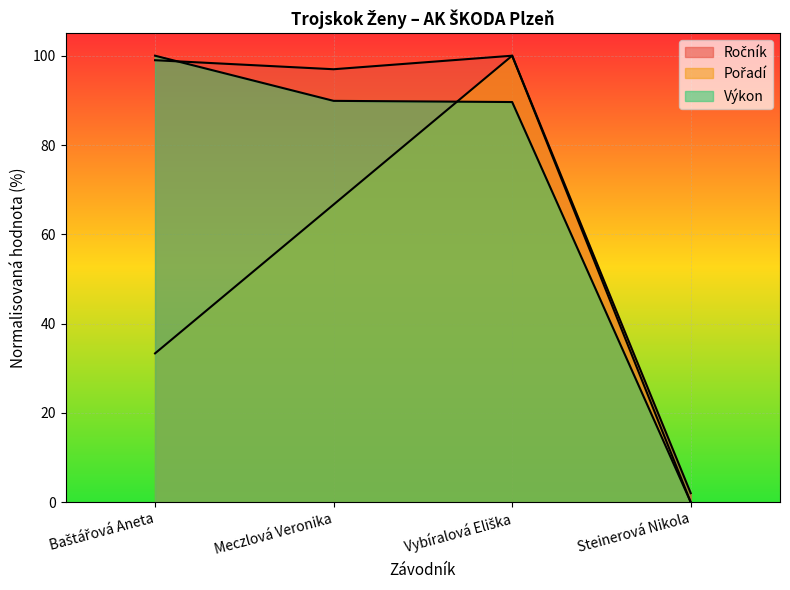

Which has a higher value, Steinerová Nikola or Baštářová Aneta?

Baštářová Aneta